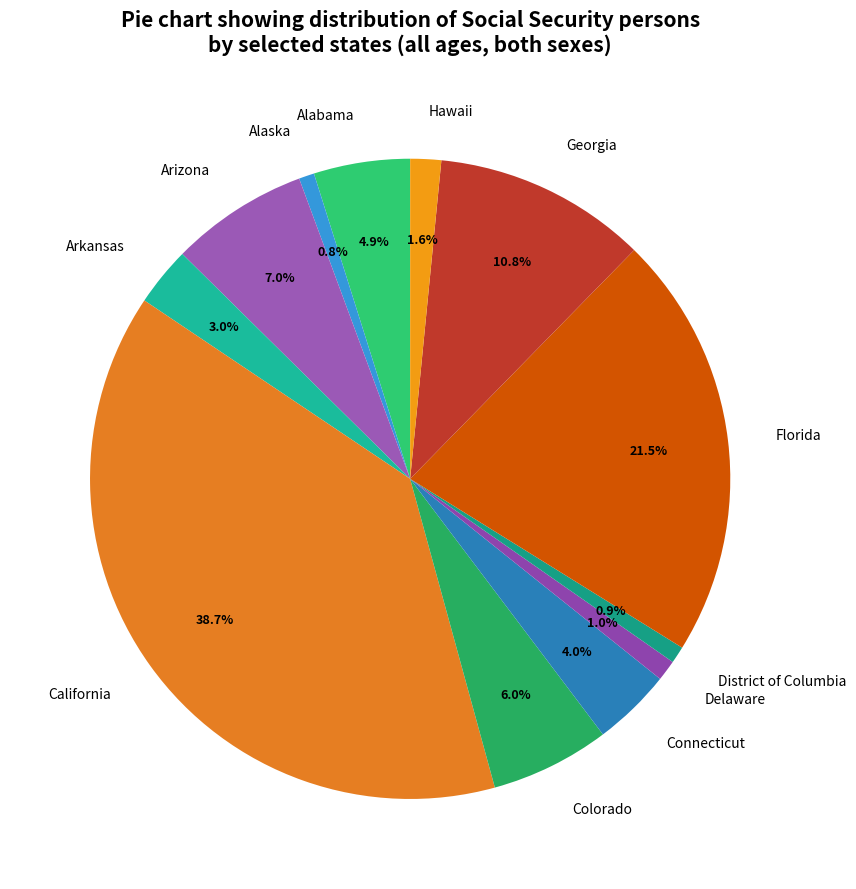

Which slice is the largest?

California